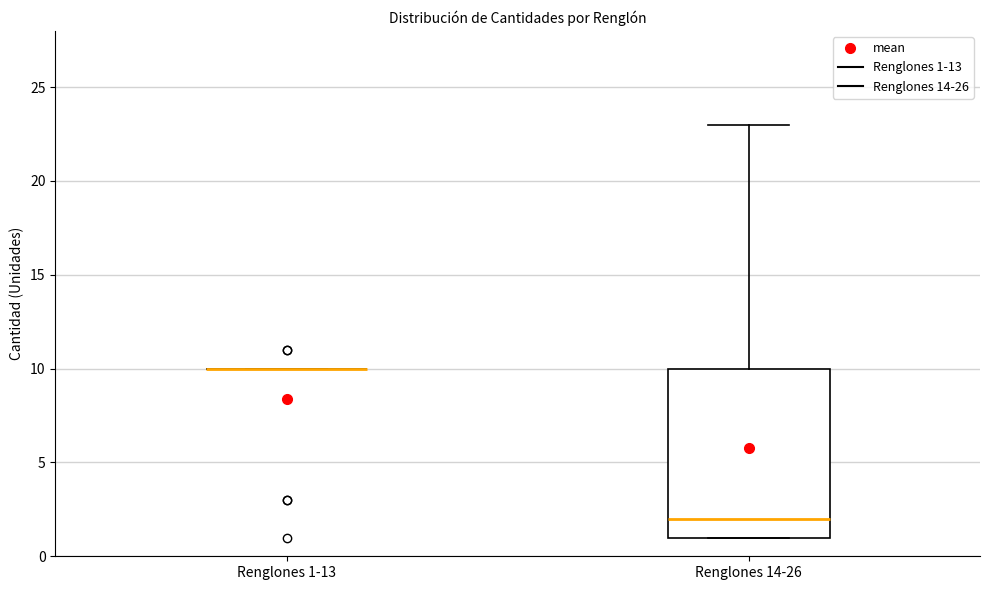

Reading left to right, read every box against the y-axis: the position of its median line, the range the box covers, and the ends of its whiskers. The values are not printed on the chart, so give them approximately, as read against the axis.

Renglones 1-13: box collapsed to a line at 10, whiskers 10 to 10
Renglones 14-26: median 2, box 1 to 10, whiskers 1 to 23